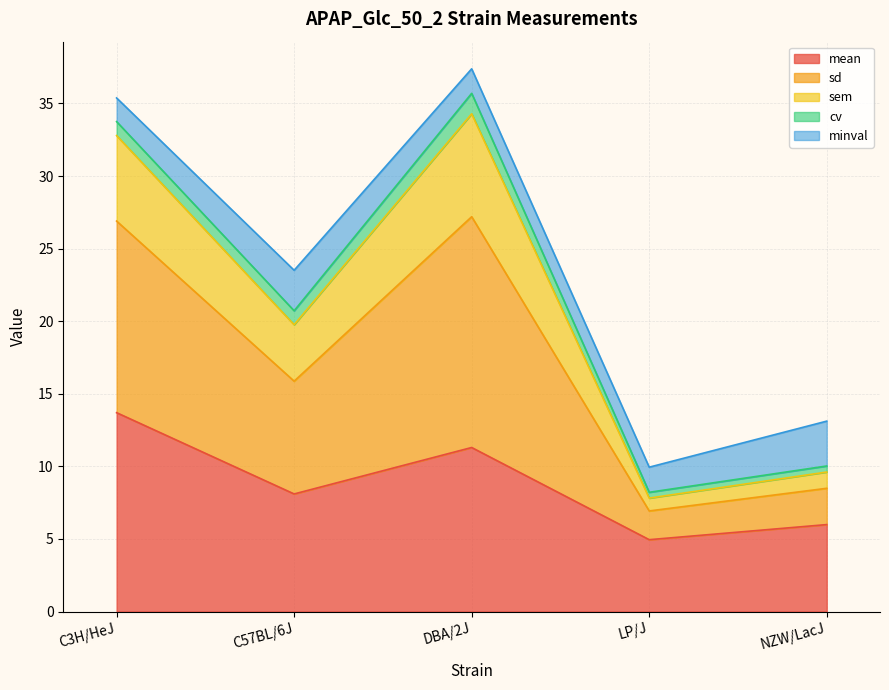

The mean series shows 5.0 at LP/J. True or false?

True